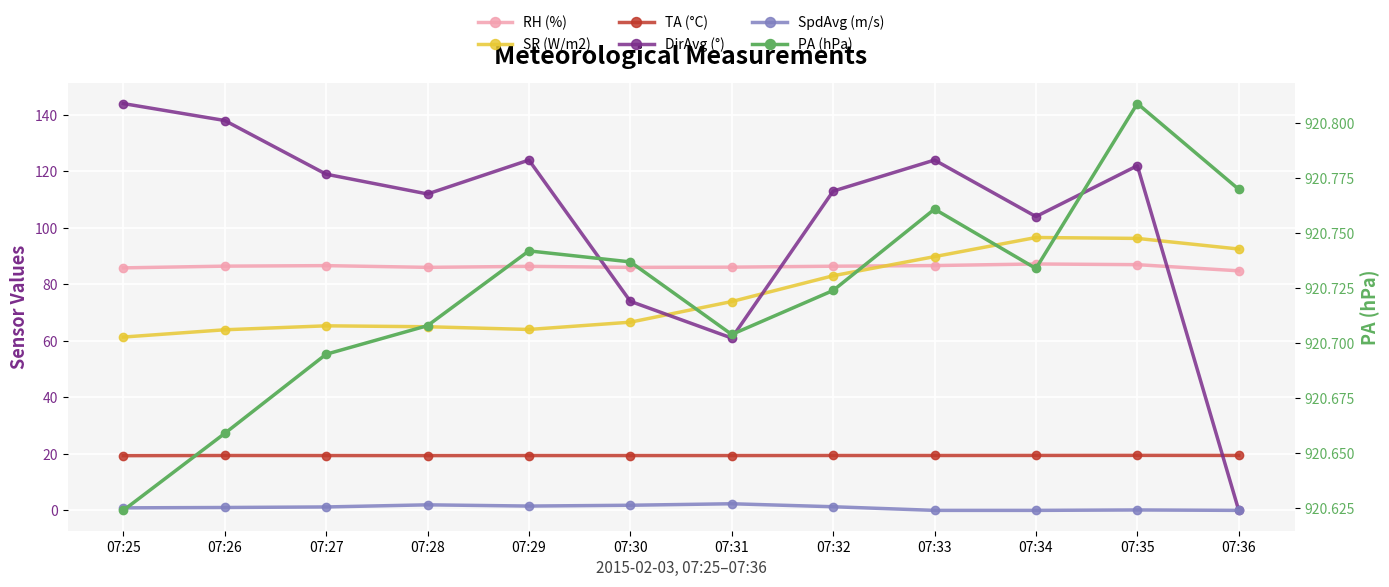

What is the total value across all series at 07:29?

1216.1